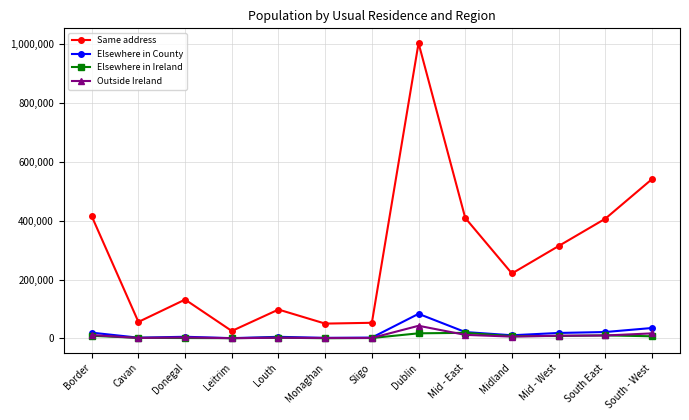

What is the label of the 12th point from the right?

Cavan